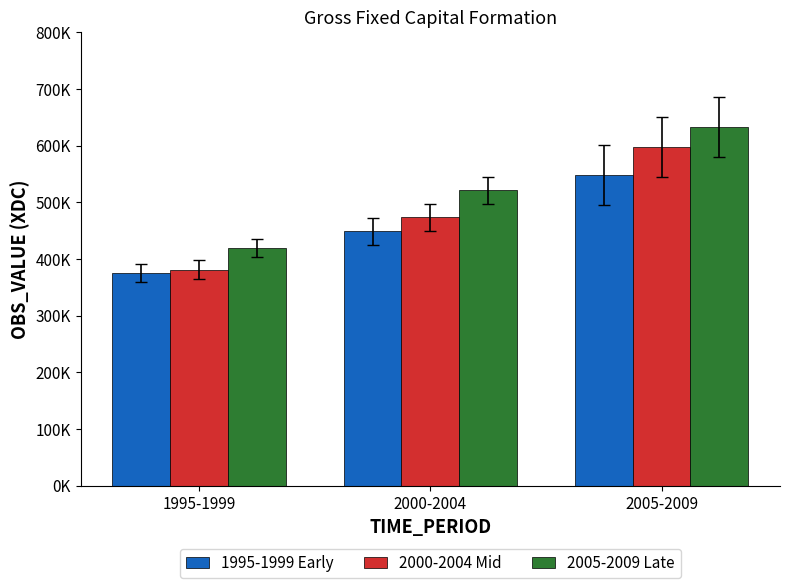

Reading left to right, list all the values displayed in this chart.

1995-1999 Early: 375377.0	448972.3	548045.8
2000-2004 Mid: 381415.3	473235.4	597920.1
2005-2009 Late: 419499.8	521313.6	632700.1